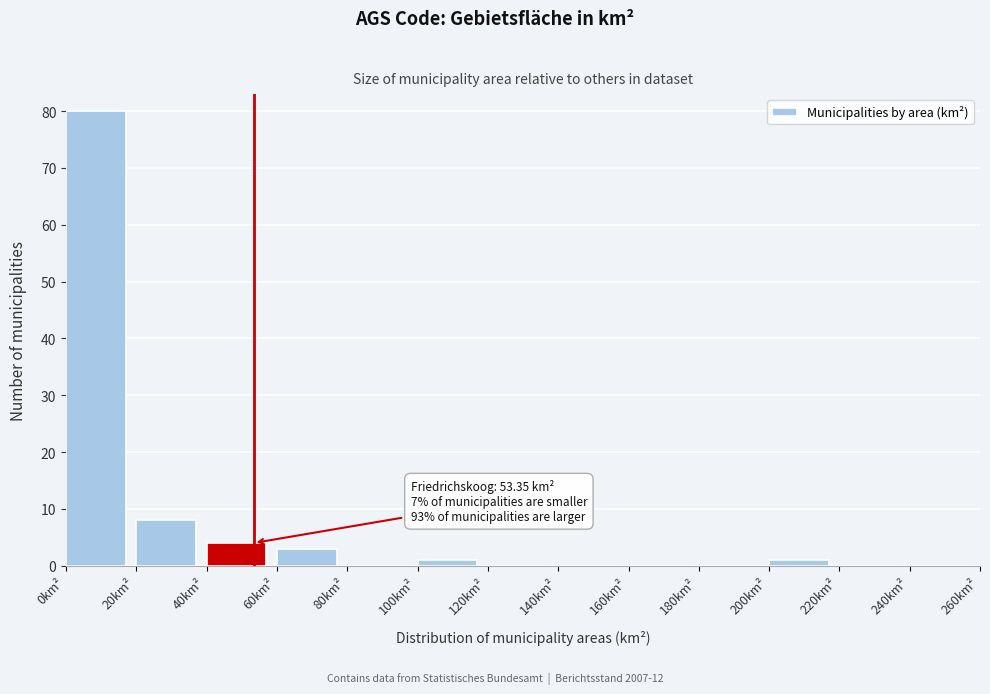

Over which range of the x-axis is the bar tallest?

0 to 20